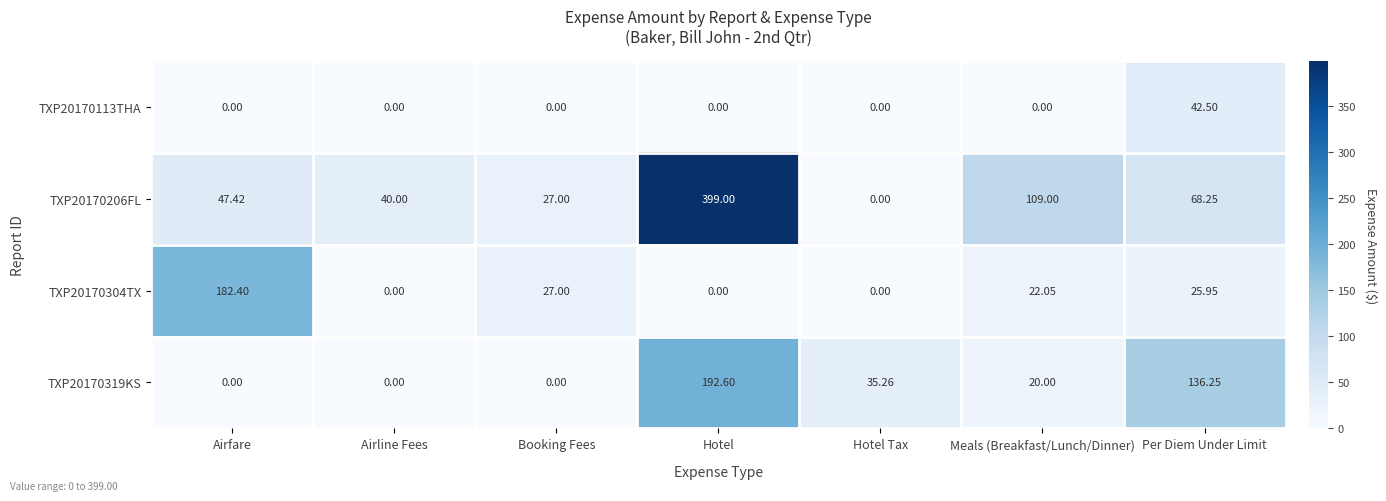

Rank the categories by TXP20170206FL value from lowest to highest.

Hotel Tax, Booking Fees, Airline Fees, Airfare, Per Diem Under Limit, Meals (Breakfast/Lunch/Dinner), Hotel